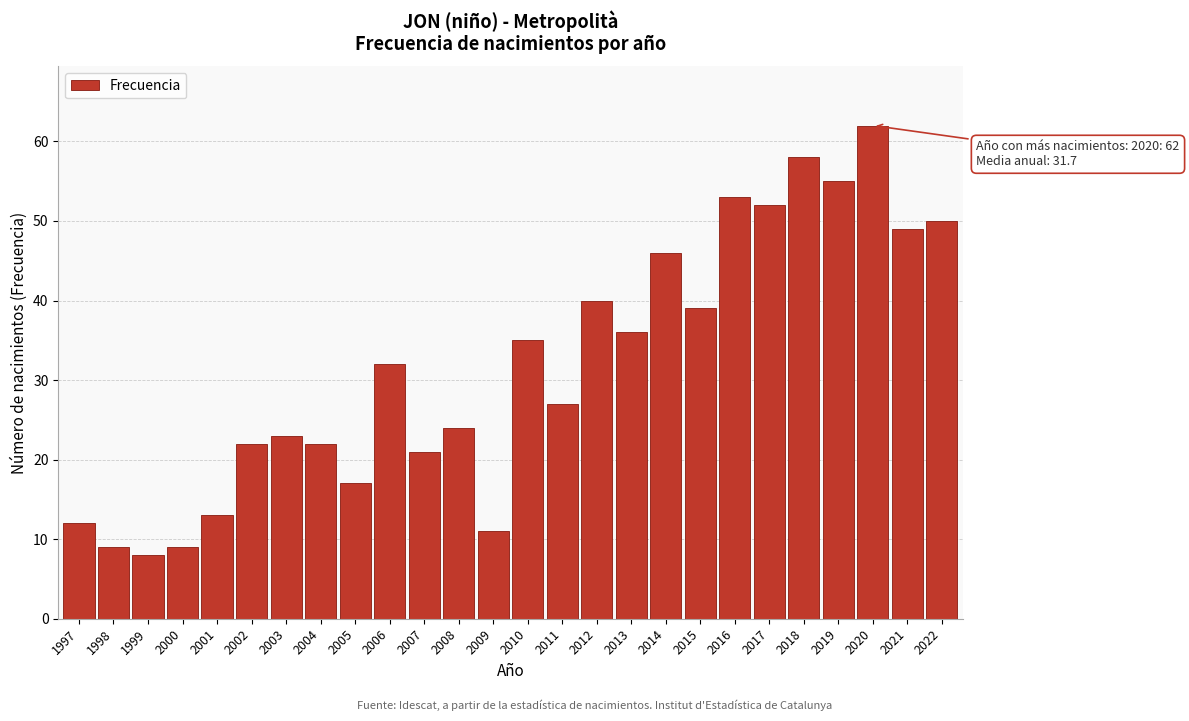

Reading left to right, transcribe all the data shown in this chart.

12	9	8	9	13	22	23	22	17	32	21	24	11	35	27	40	36	46	39	53	52	58	55	62	49	50